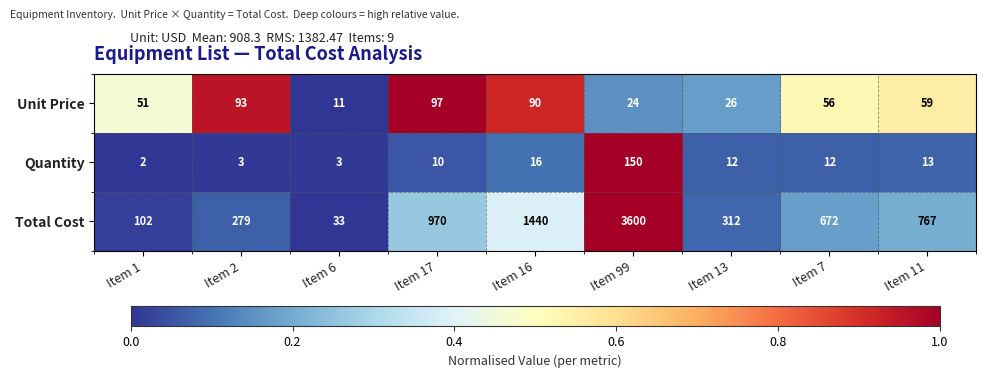

Which category has the lowest value in the Quantity series?

Item 1